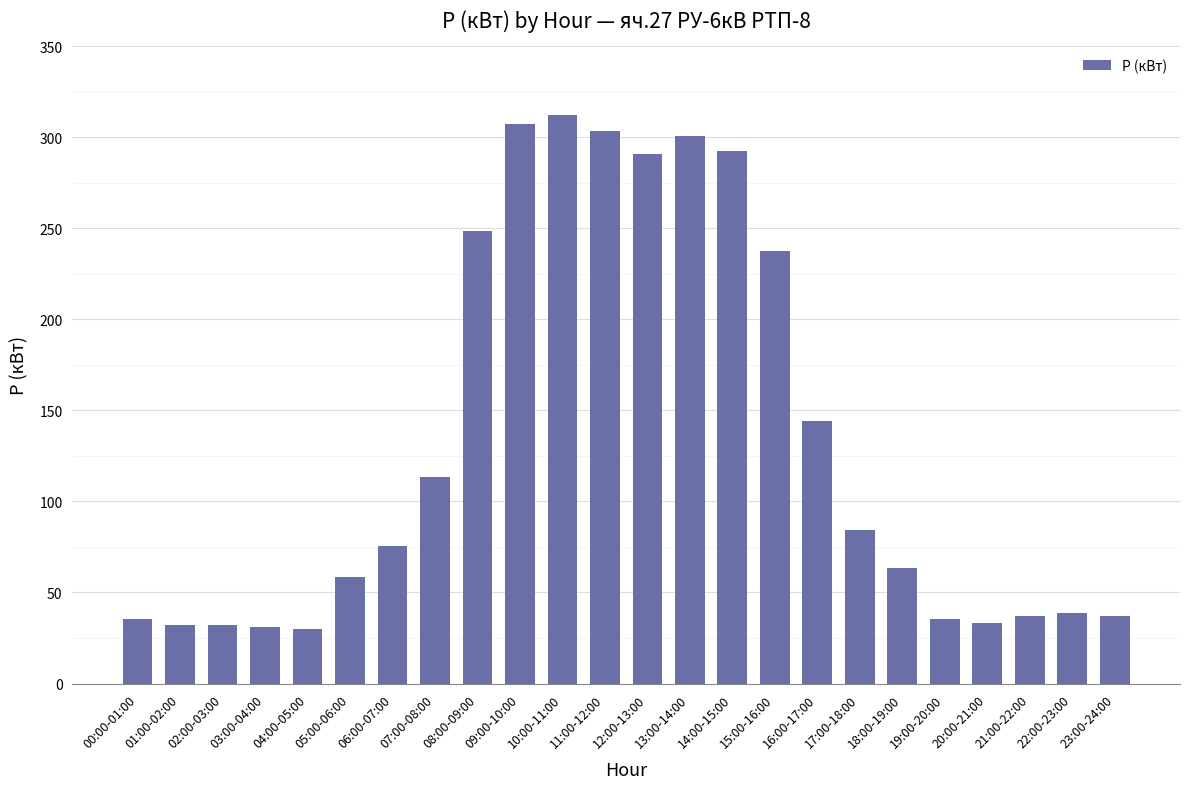

At which label is the value closest to 170?

16:00-17:00